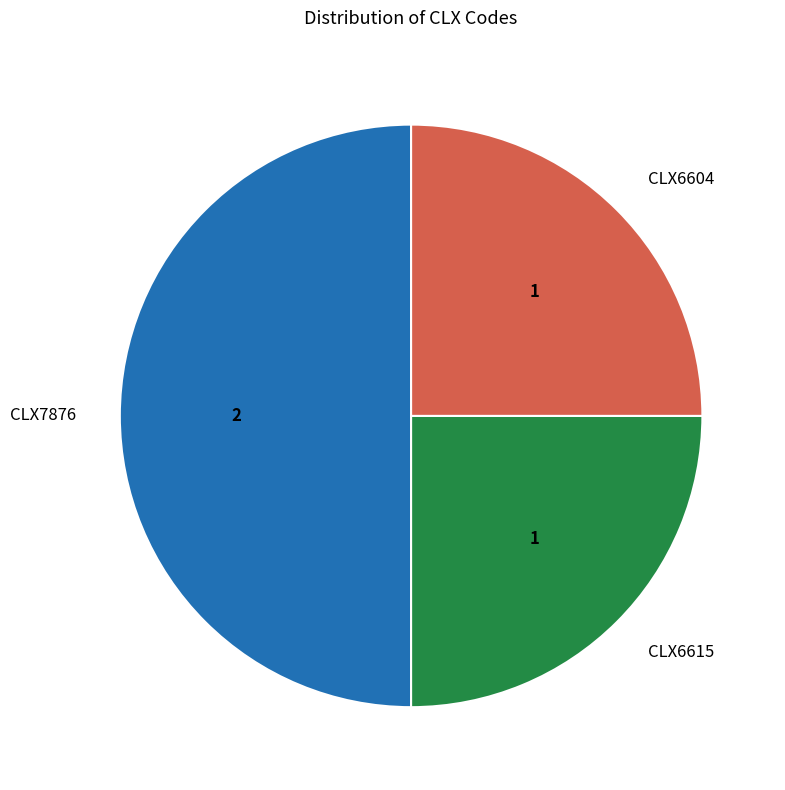

Combined, do CLX7876 and CLX6604 account for over 50%?

Yes